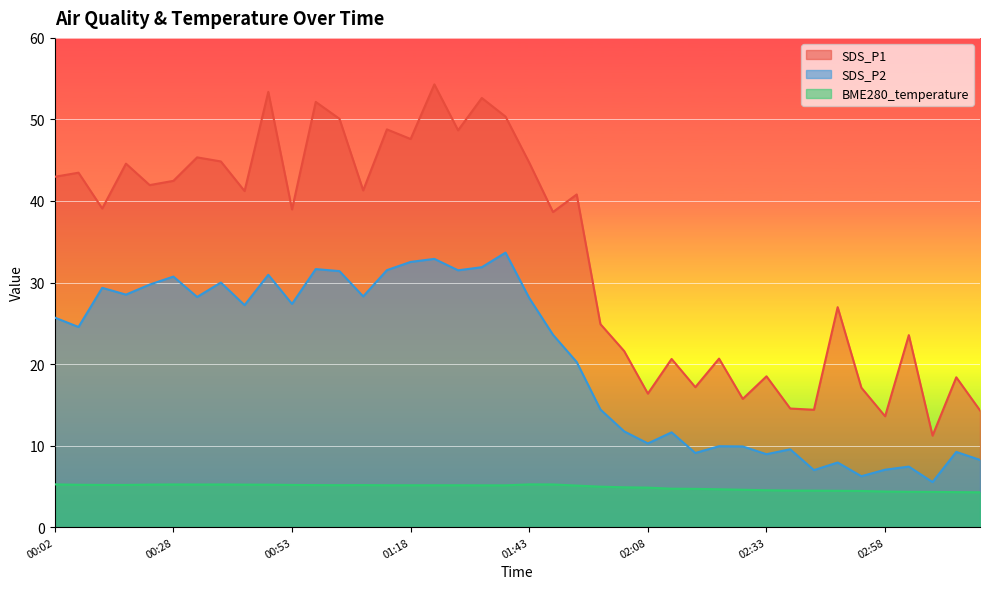

What is the total value across all series at 00:48?

89.5